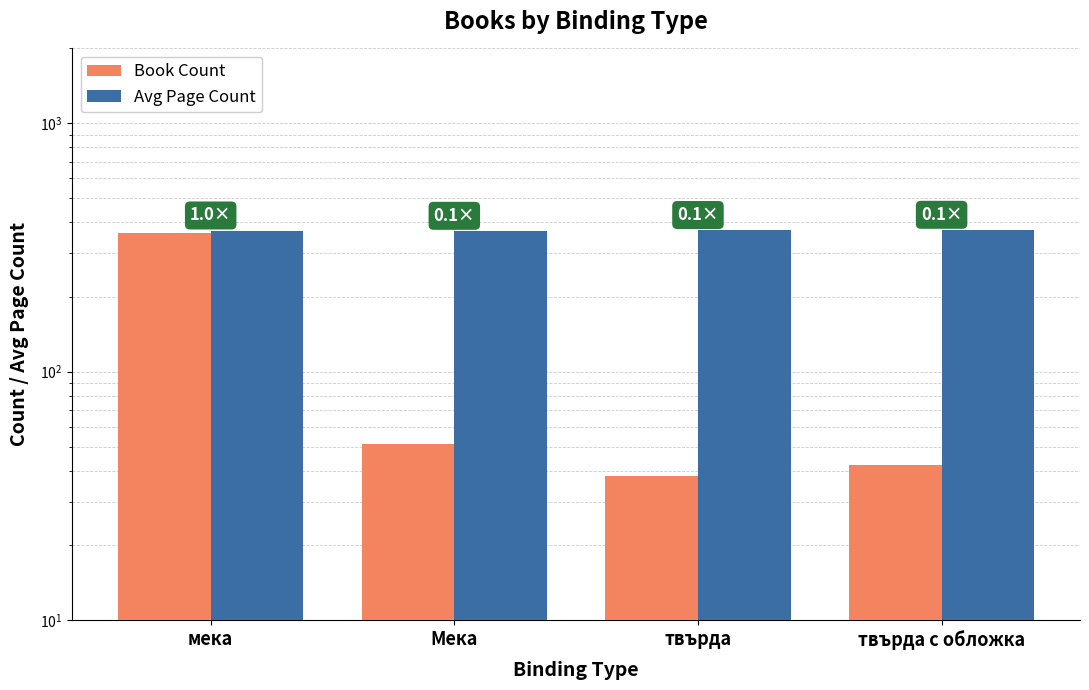

Rank the series by their maximum value, from lowest to highest.

Book Count, Avg Page Count